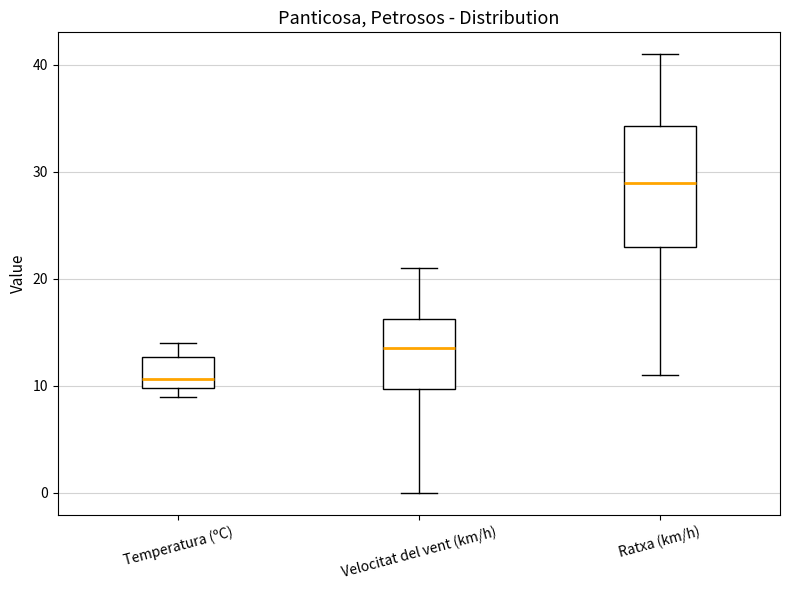

Which box is the tallest, from its lower edge to its upper edge?

Ratxa (km/h)